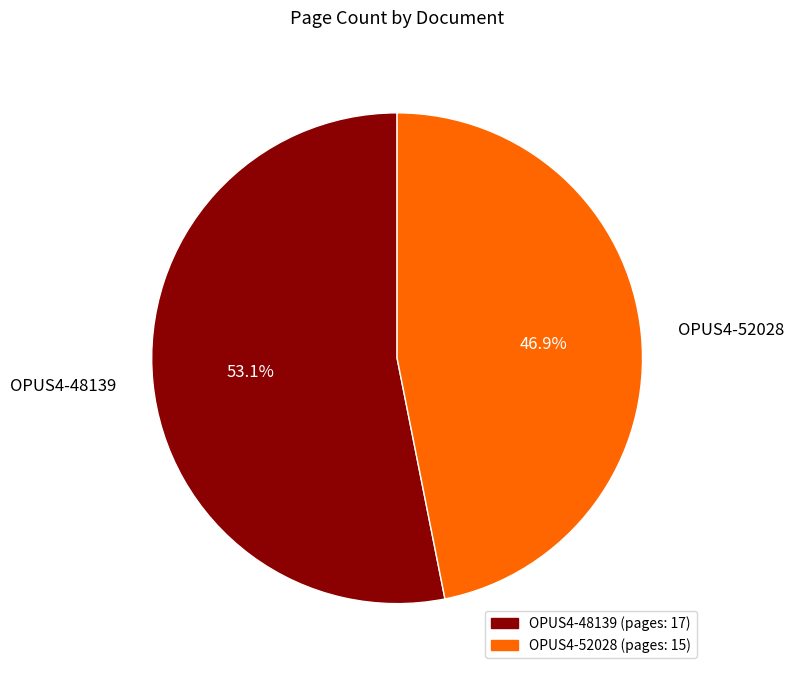

To the nearest percent, what is the difference between the largest and smallest slice percentages?

6%